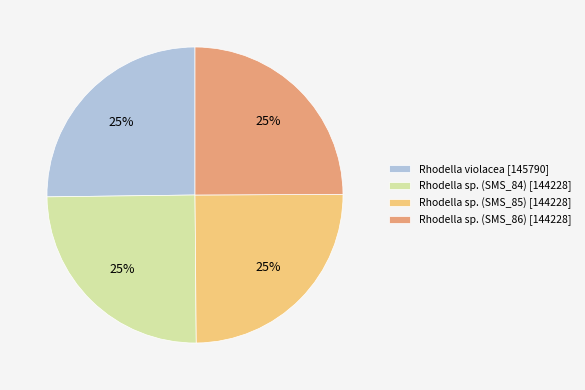

What percentage is the Rhodella sp. (SMS_85) [144228] slice, to the nearest percent?

25%